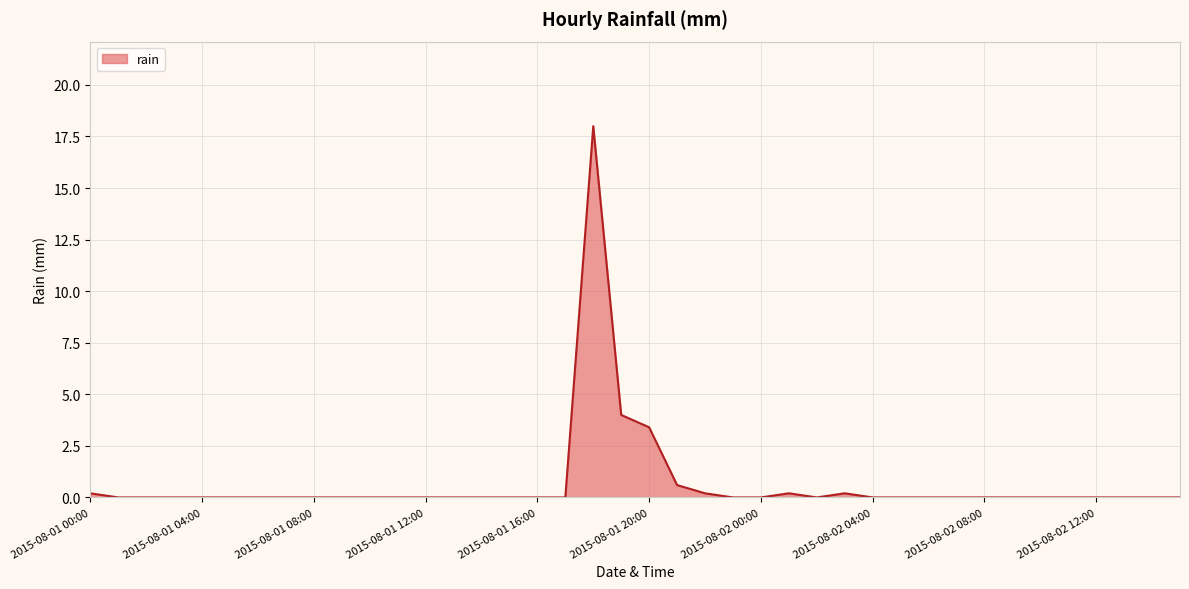

What is the greatest value displayed?

18.0